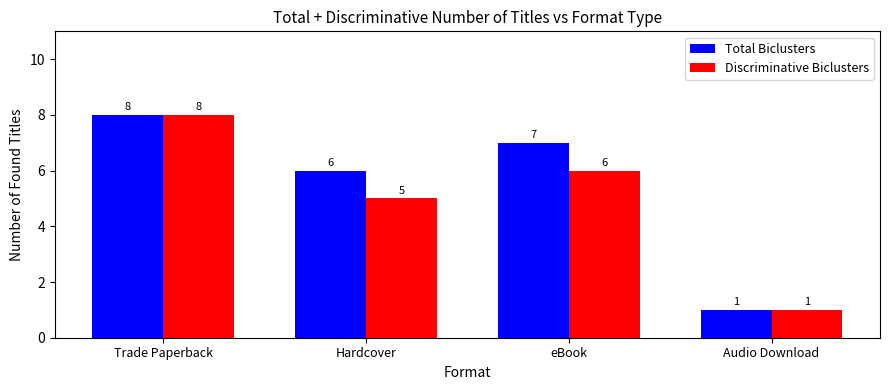

What is the label of the 1st bar from the right?

Audio Download